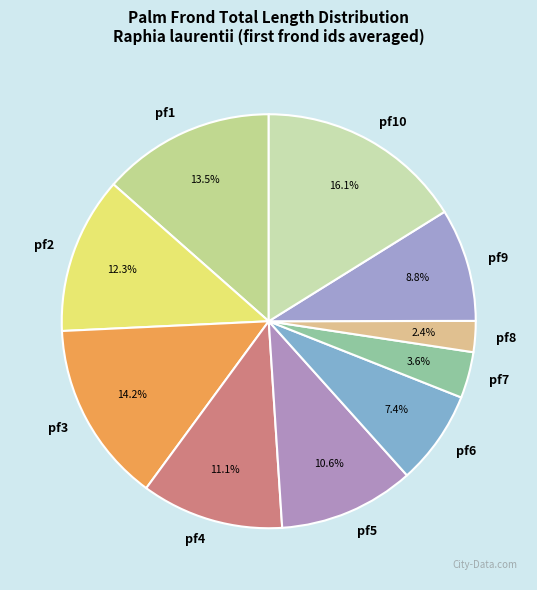

Which has a higher value, pf3 or pf7?

pf3